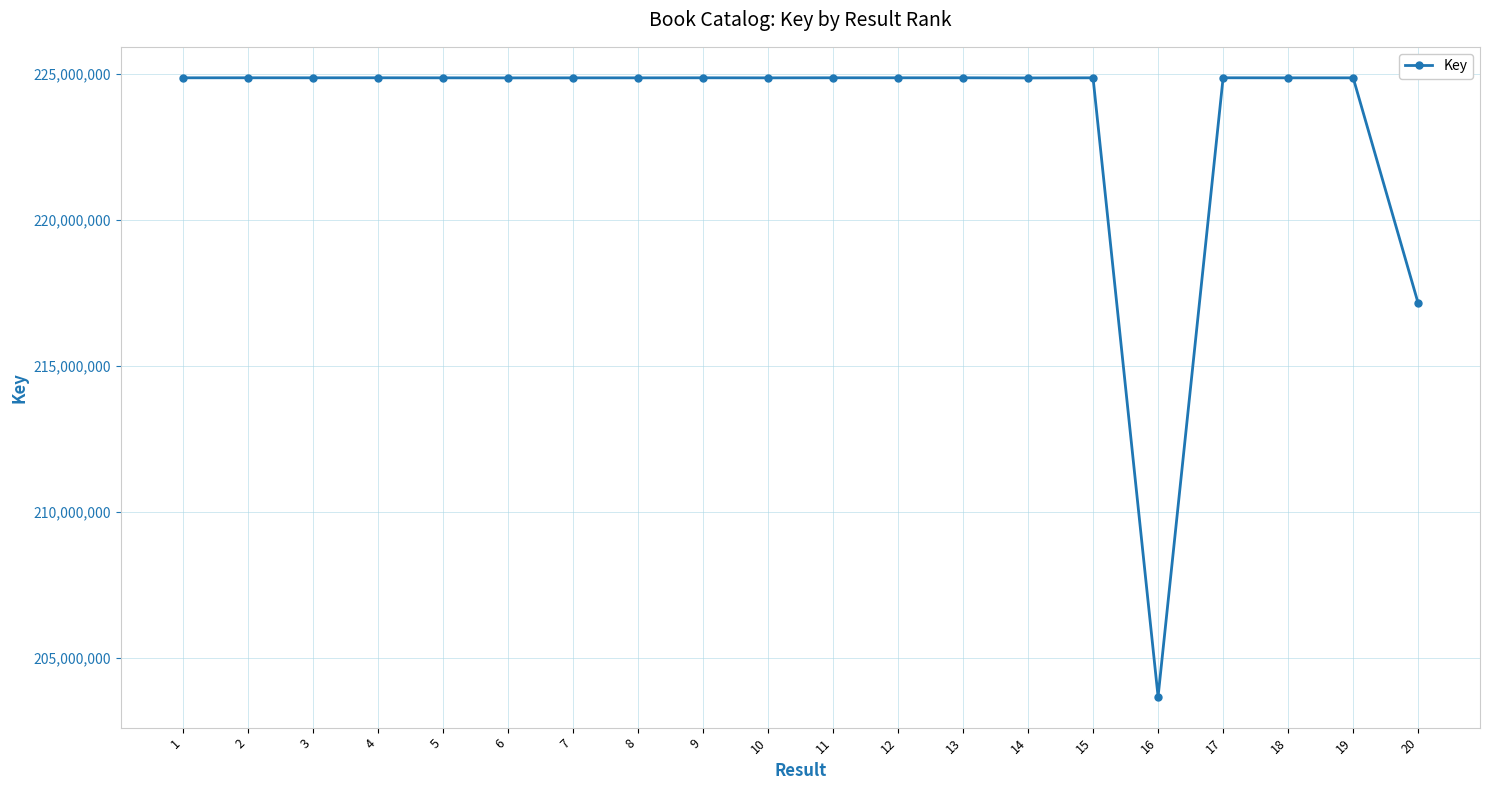

What is the approximate value at 7?

224856915